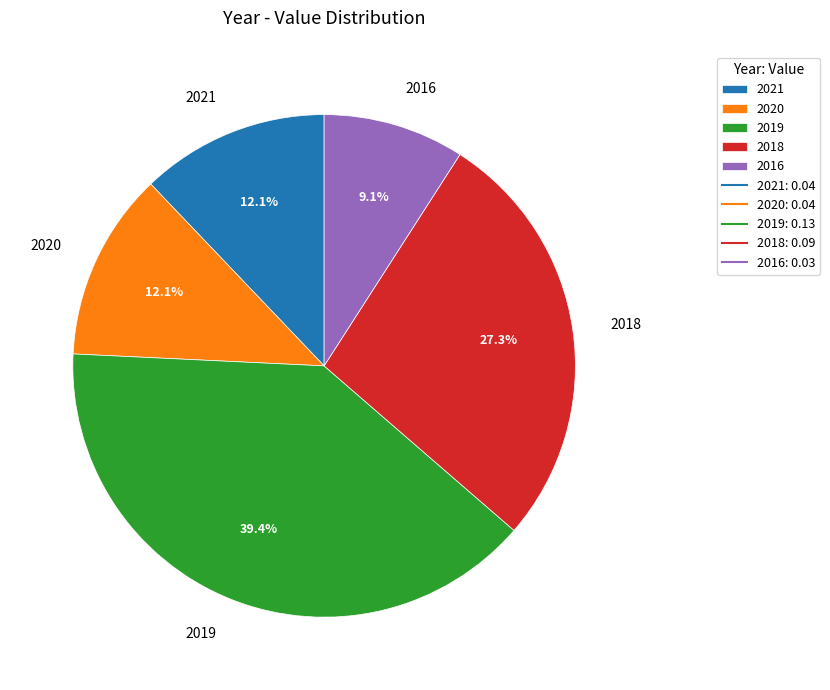

How many slices are in this pie chart?

5